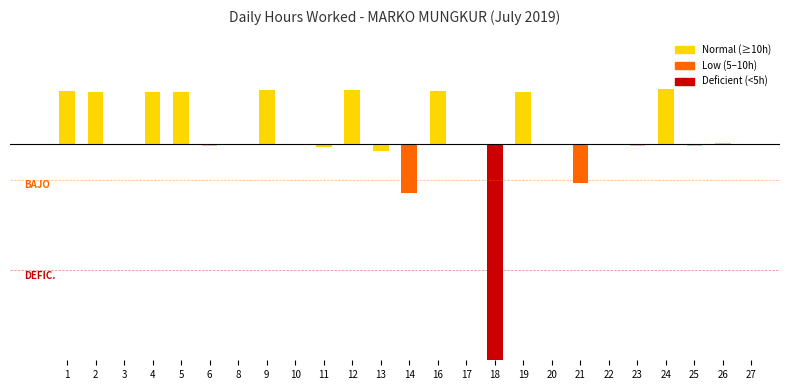

What is the minimum value shown in the chart?

-12.0